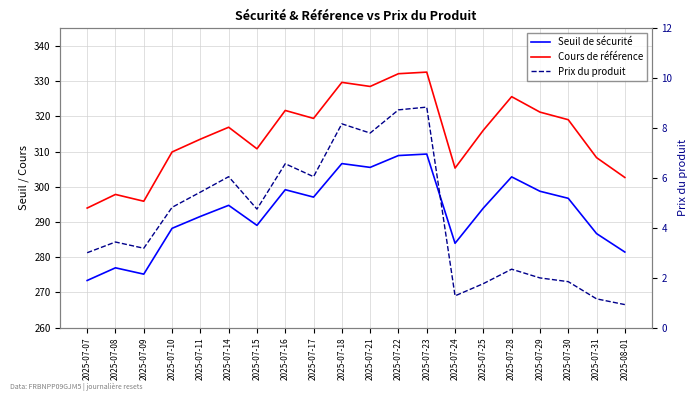

What is the sum of the Seuil de sécurité values at 2025-07-18 and 2025-07-22?

615.4